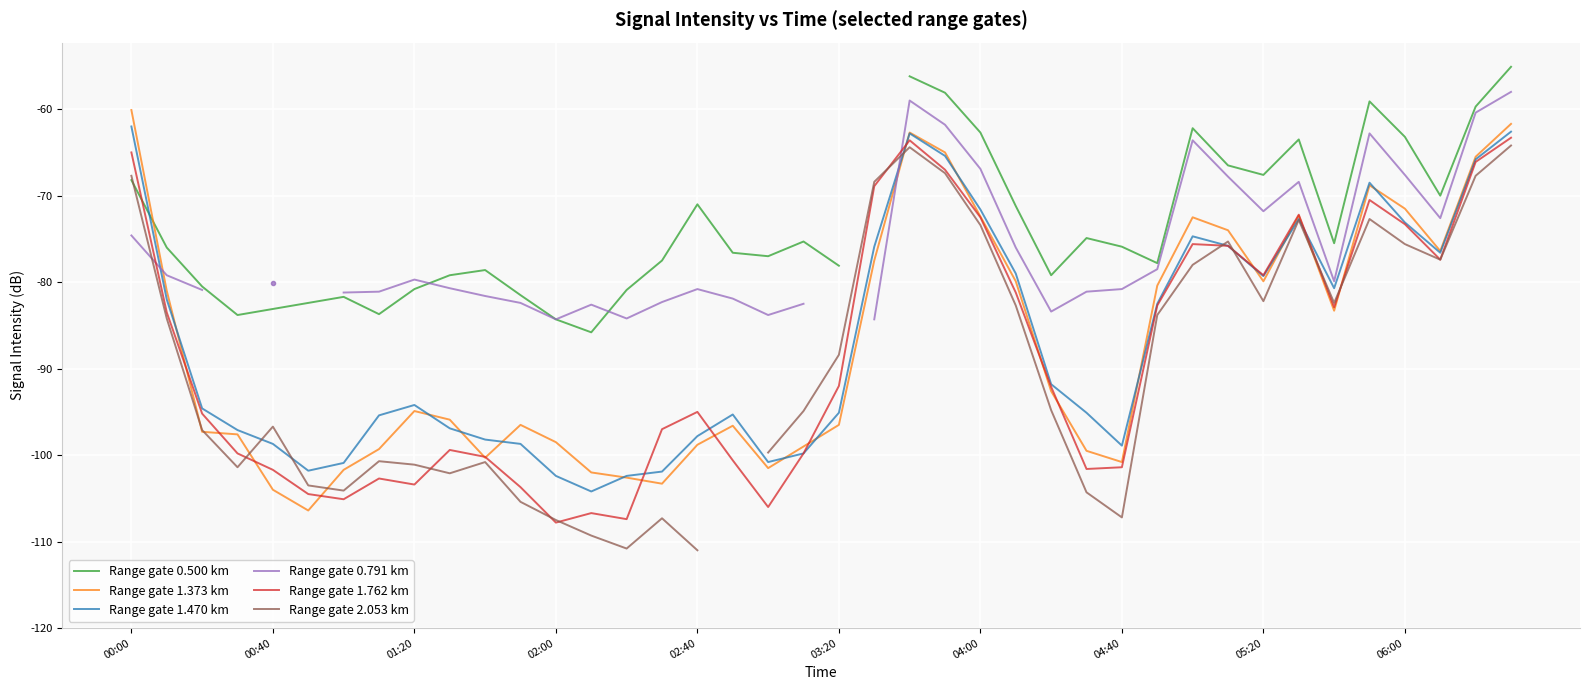

What is the average value of the 1.762 series?

-88.6